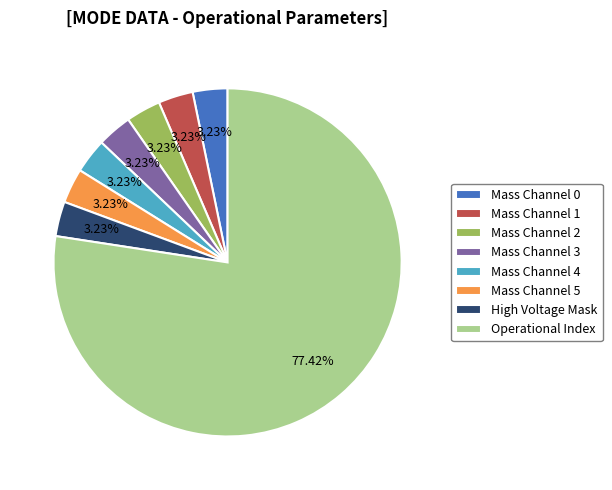

Which slice is the largest?

Operational Index